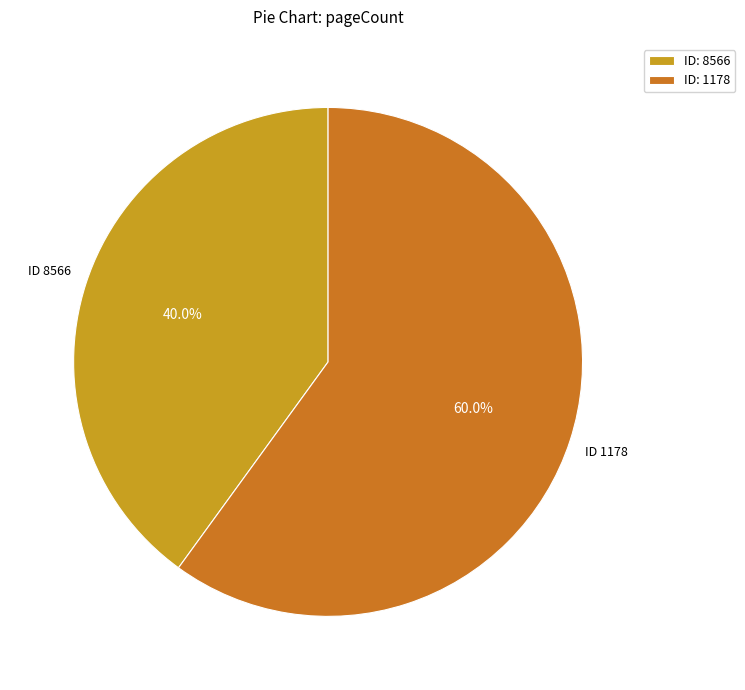

Which category accounts for the majority?

ID: 1178